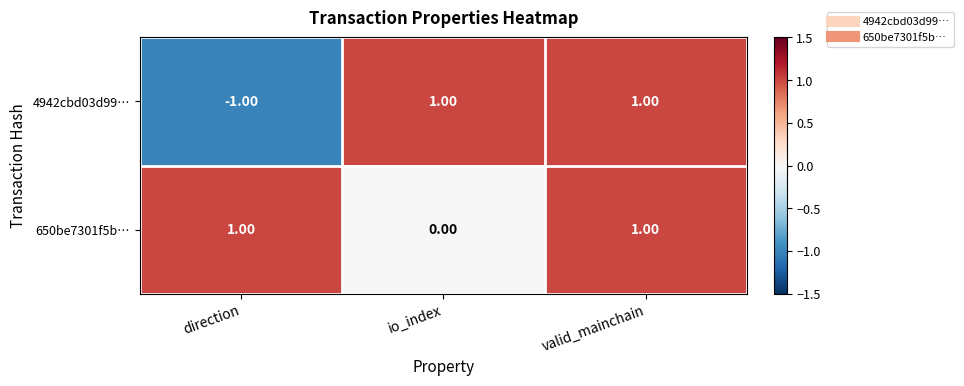

Rank the series at io_index from lowest to highest value.

650be7301f5b…, 4942cbd03d99…